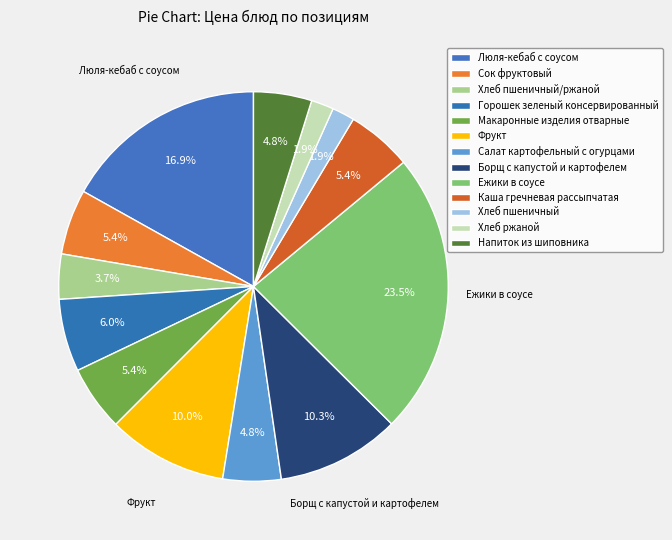

How many slices are in this pie chart?

13